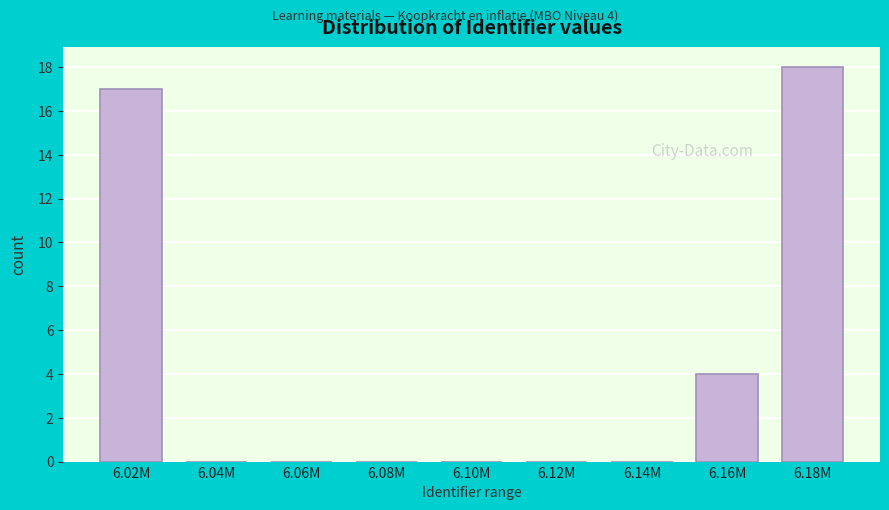

Reading right to left, list all the values displayed in this chart.

6.18M=18	6.16M=4	6.14M=0	6.12M=0	6.10M=0	6.08M=0	6.06M=0	6.04M=0	6.02M=17